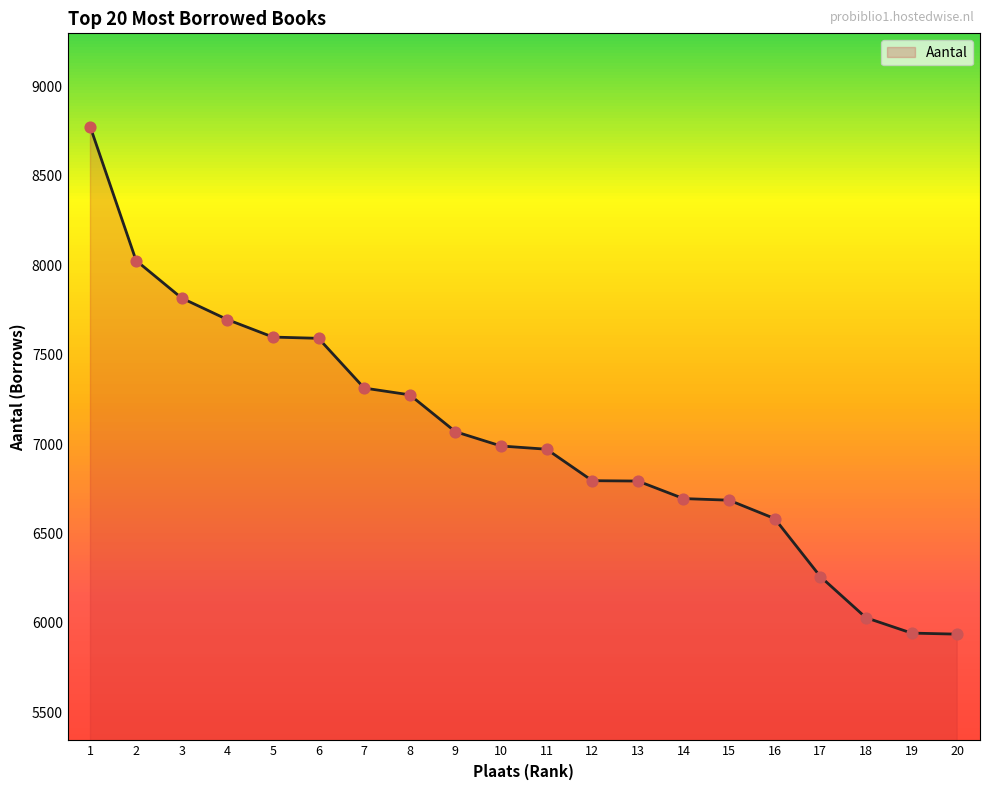

What is the ratio of the value at 7 to the value at 18?

1.2